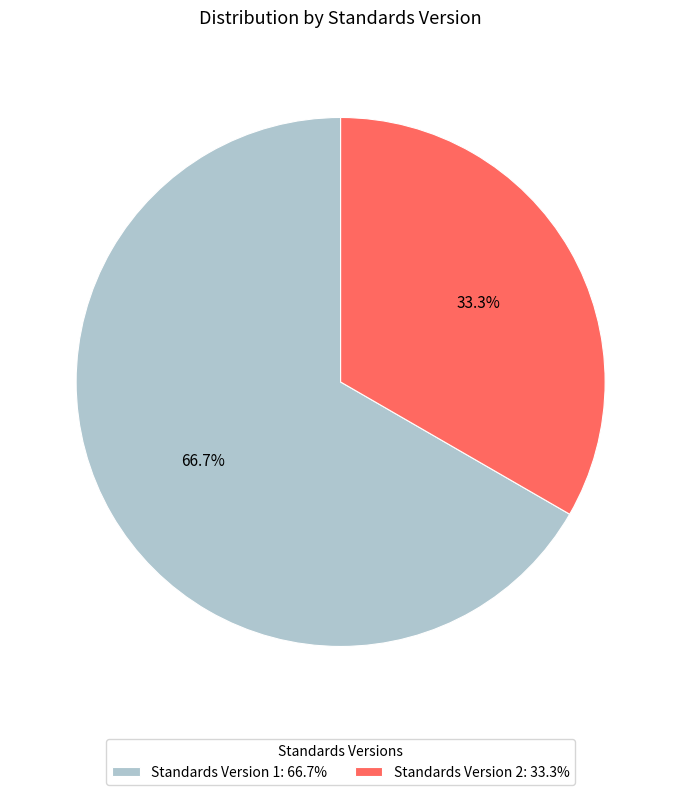

Is there any slice that represents more than half of the pie?

Yes